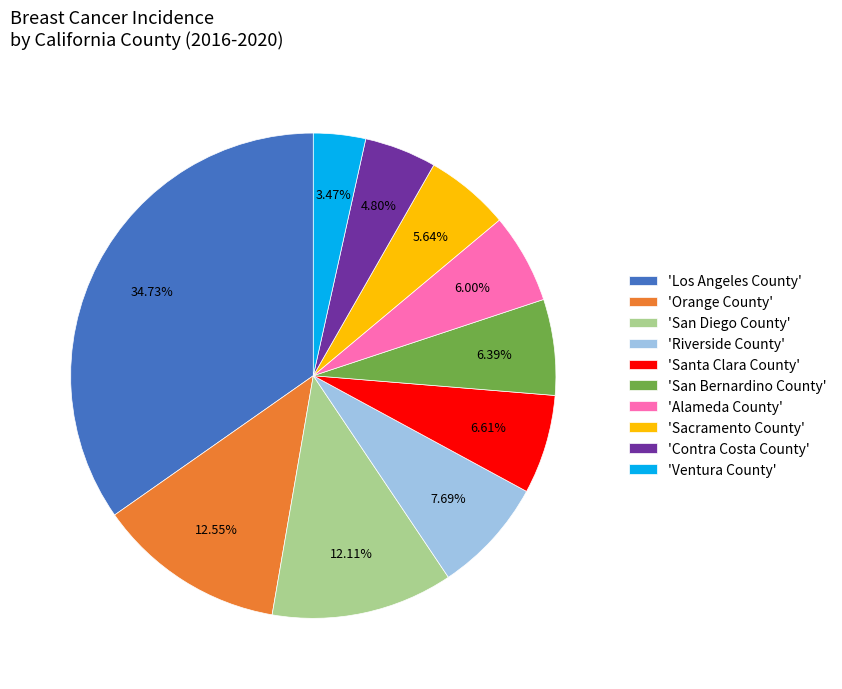

Which has a higher value, 'Contra Costa County' or 'Santa Clara County'?

'Santa Clara County'